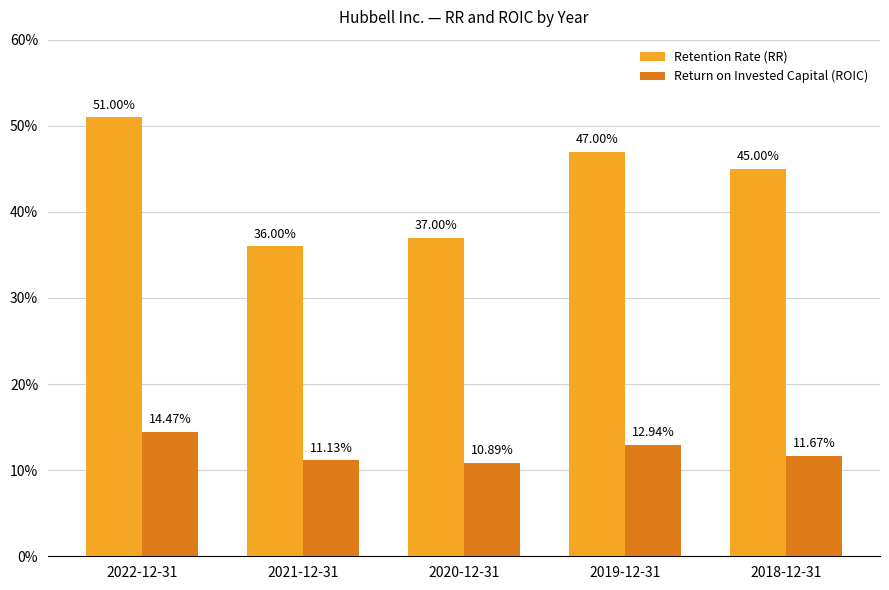

Are the bars grouped side by side (vs. stacked)?

Yes